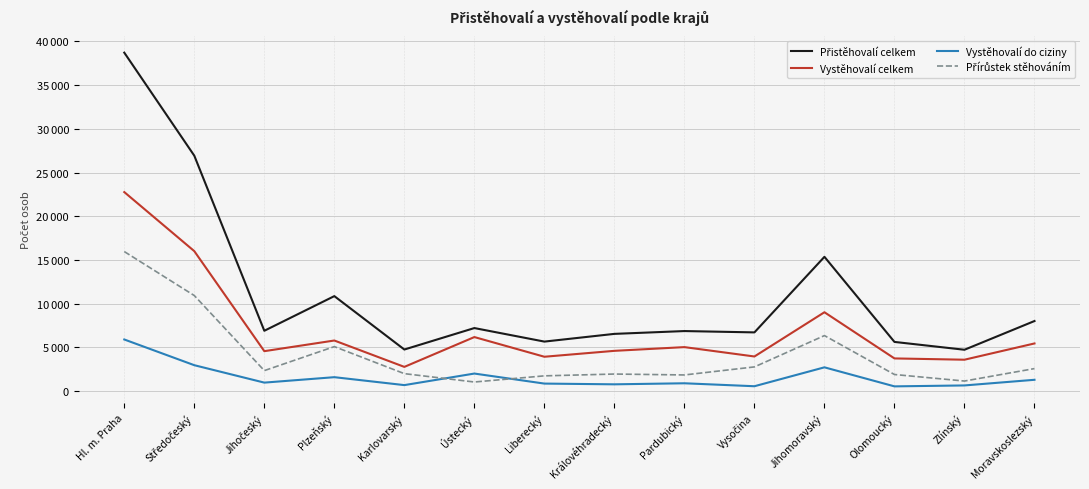

At Zlínský, list the series in order from smallest to largest.

Vystěhovalí do ciziny, Přírůstek stěhováním, Vystěhovalí celkem, Přistěhovalí celkem